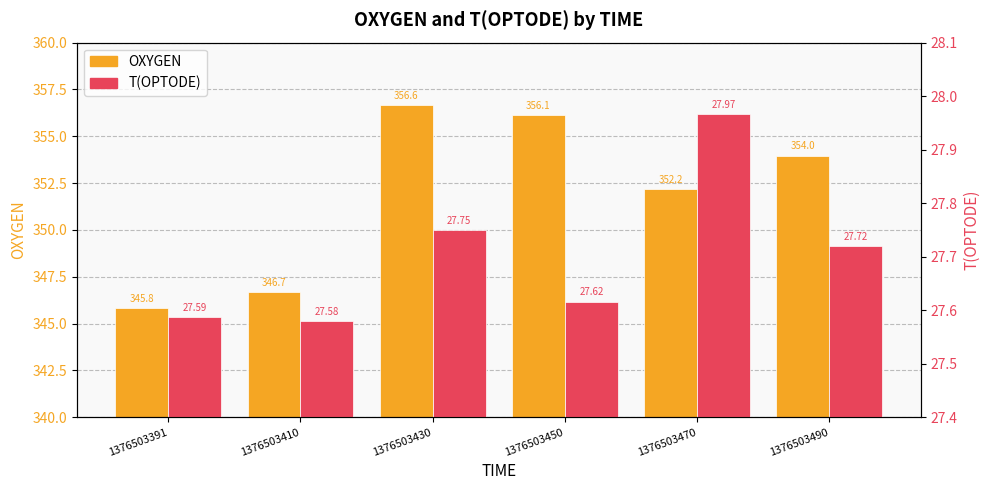

What is the difference between the highest and lowest values at 1376503490?

326.3